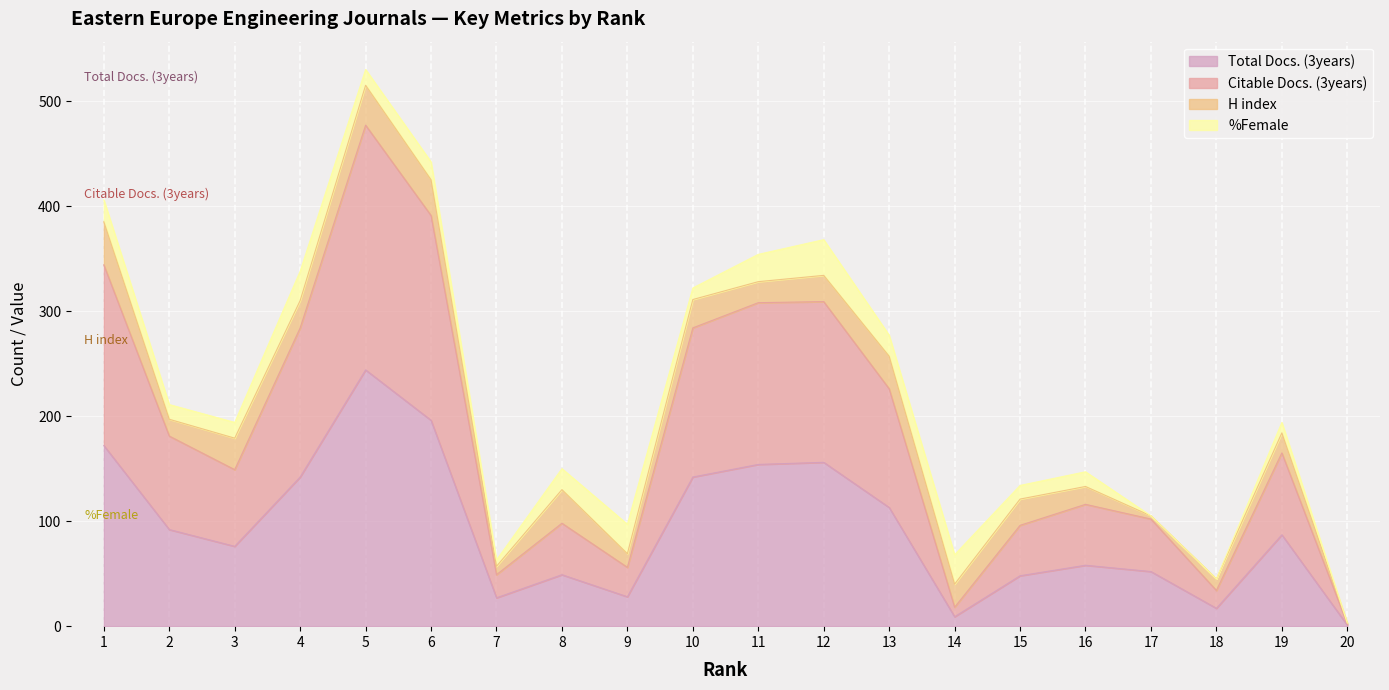

The value of Total Docs. (3years) at 19 is 136. True or false?

False